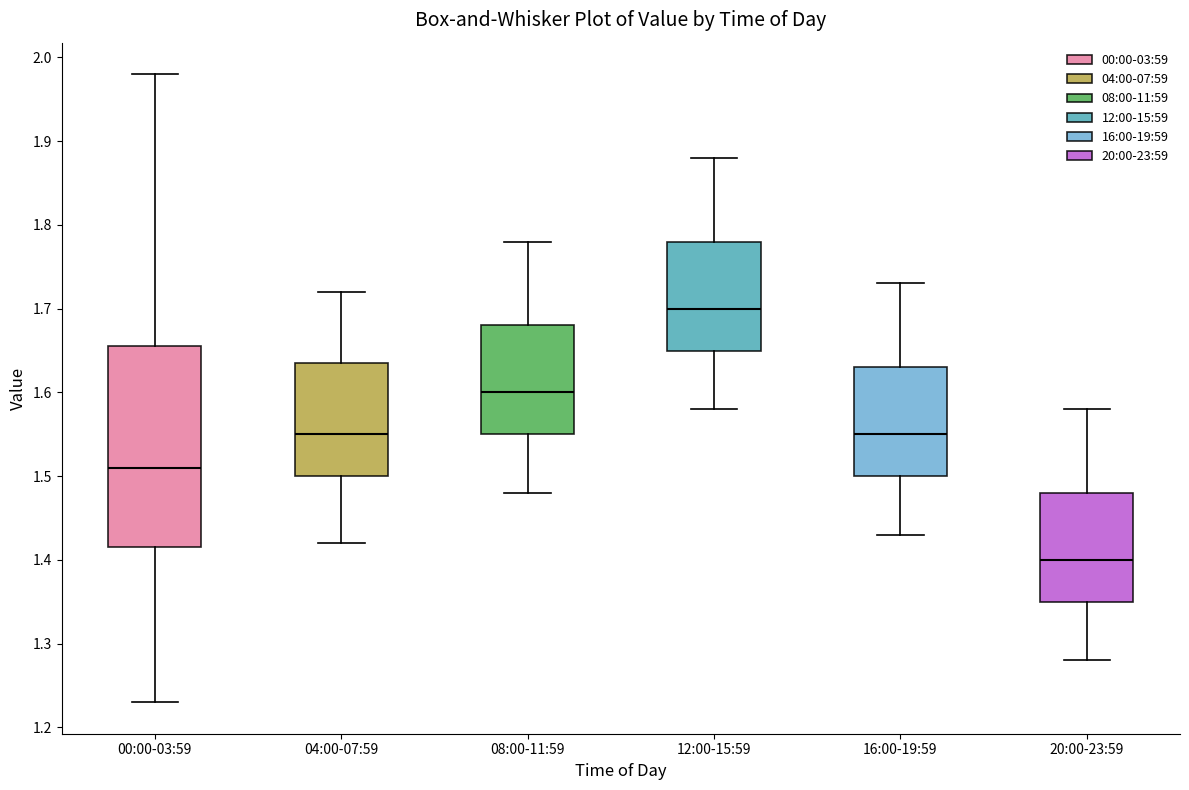

Which box's median line is the highest?

12:00-15:59